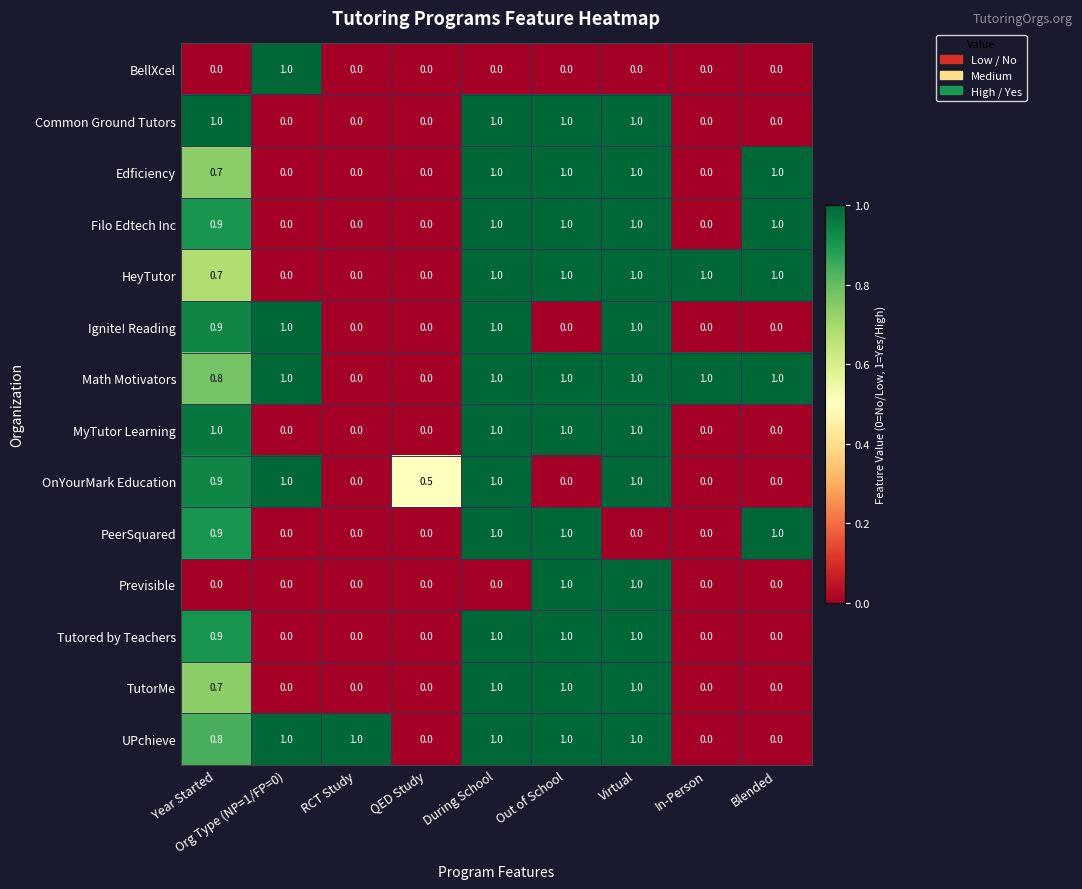

The value of Tutored by Teachers at Out of School is 0.3. True or false?

False